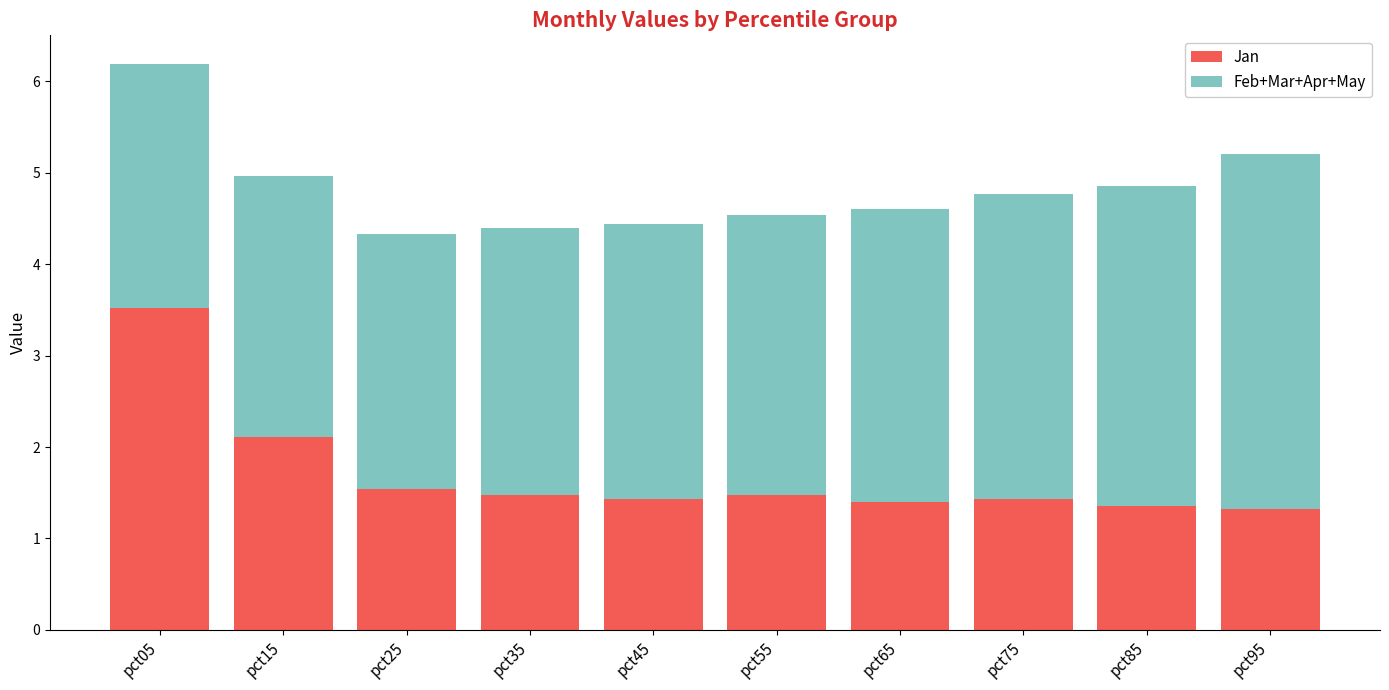

What is the total value across all series at pct75?

4.8